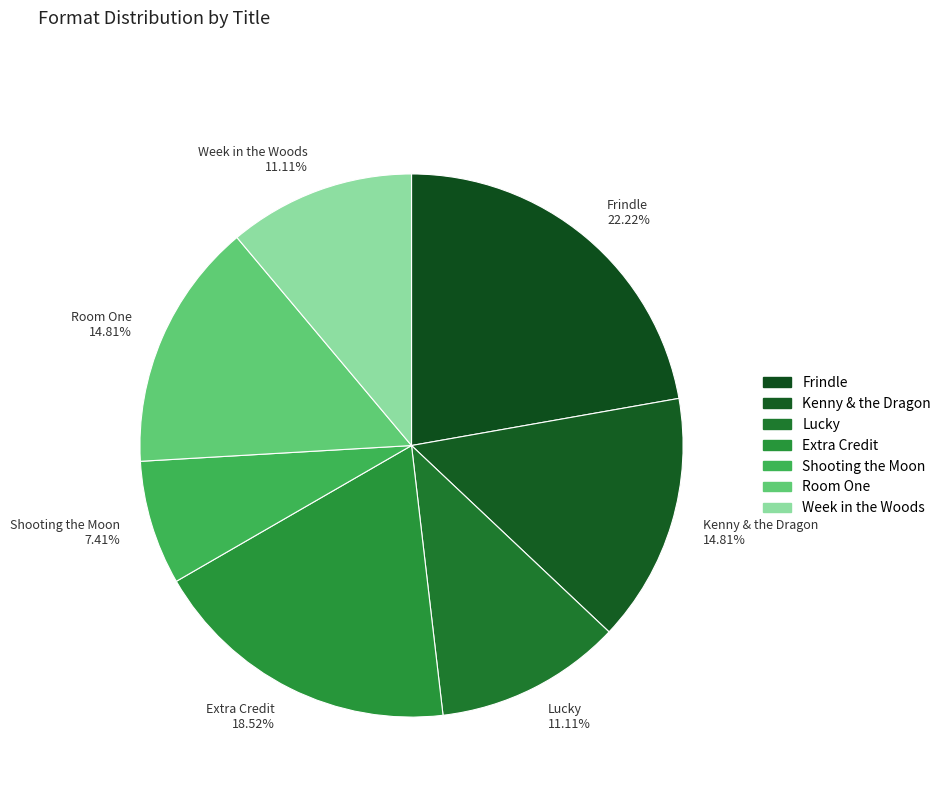

The Room One slice represents 15% of the pie. True or false?

True